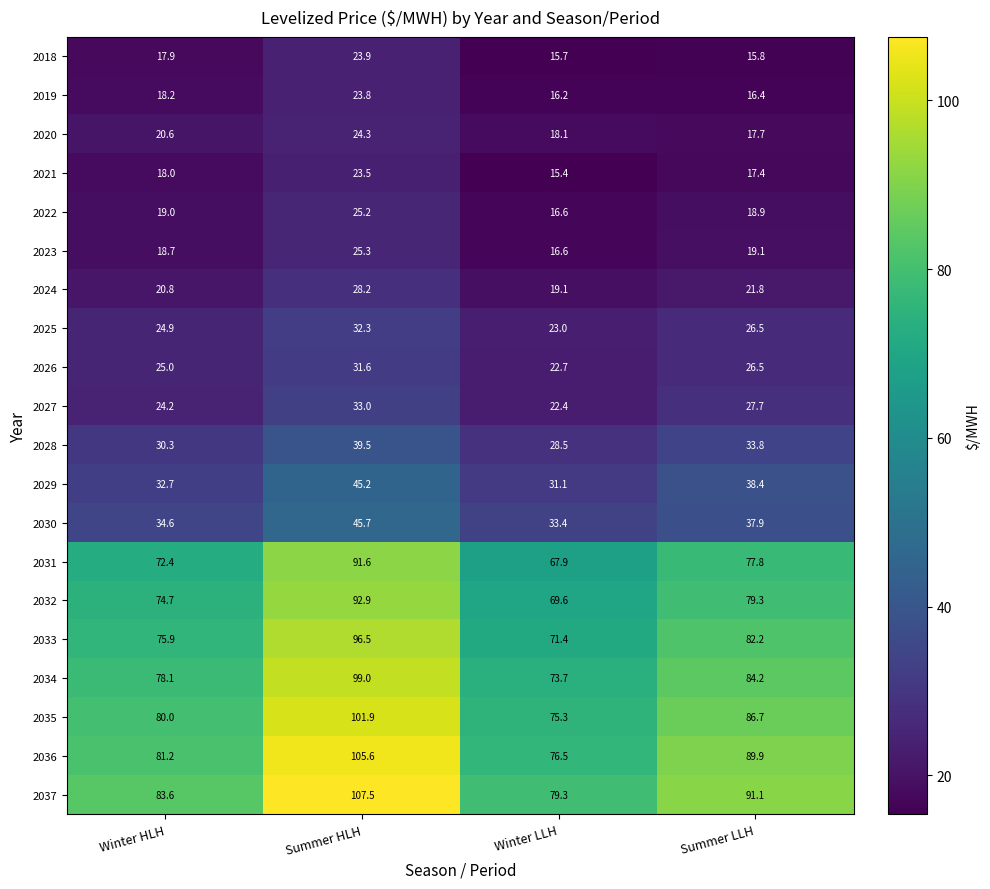

What is the maximum value for 2027?

33.0